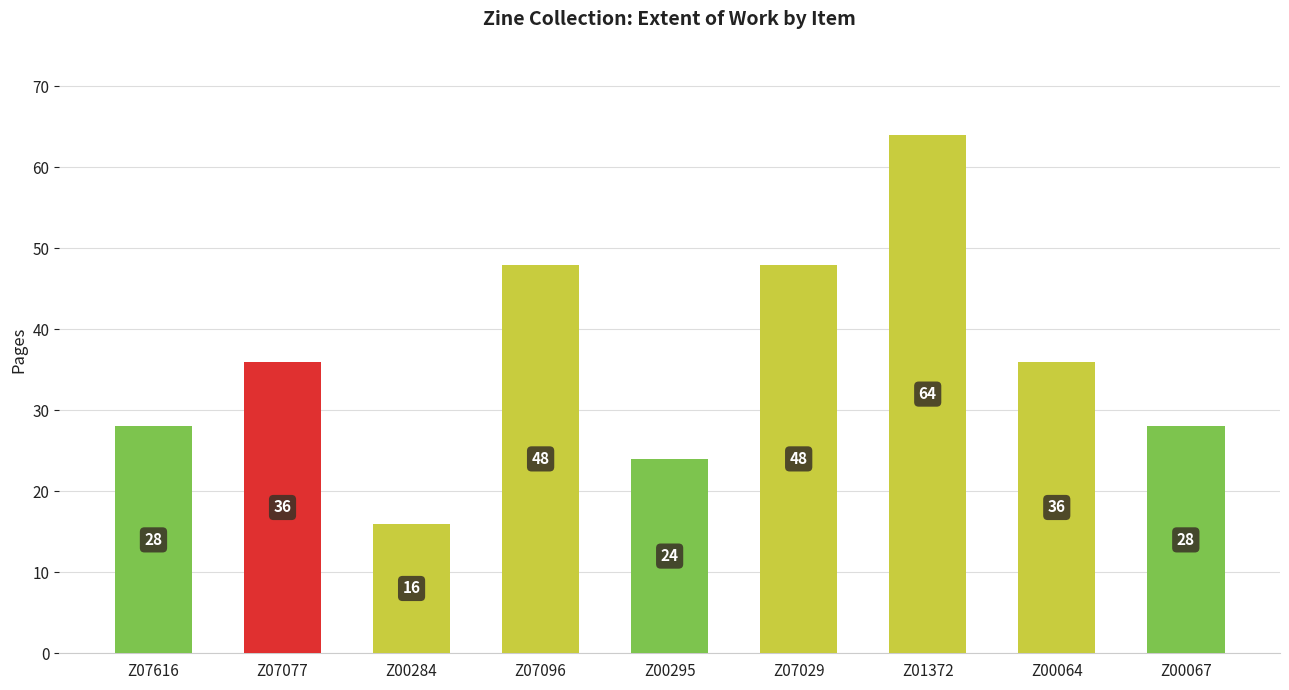

Does the chart contain stacked bars?

No